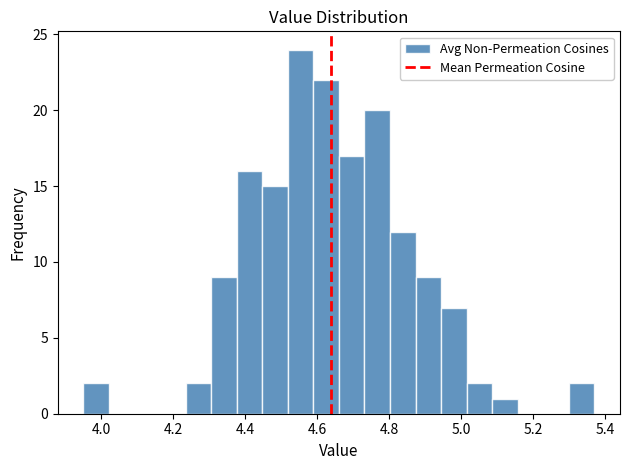

Around what value on the x-axis is the tallest bar? Give the approximate position of its centre, as read against the axis.

4.56